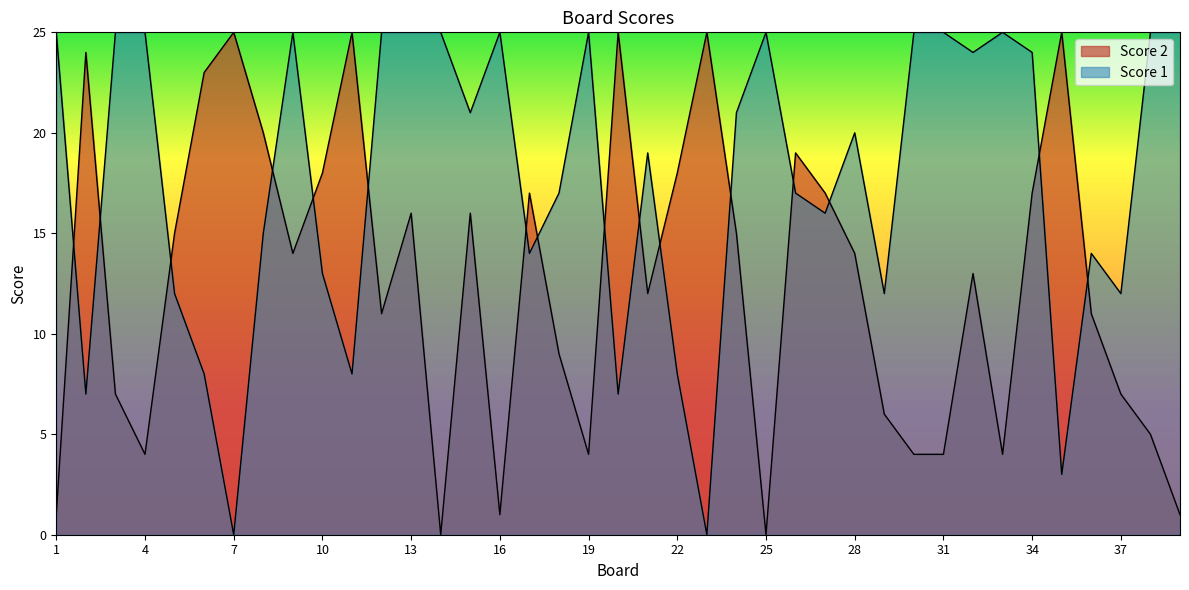

How many lines are shown in the chart?

2